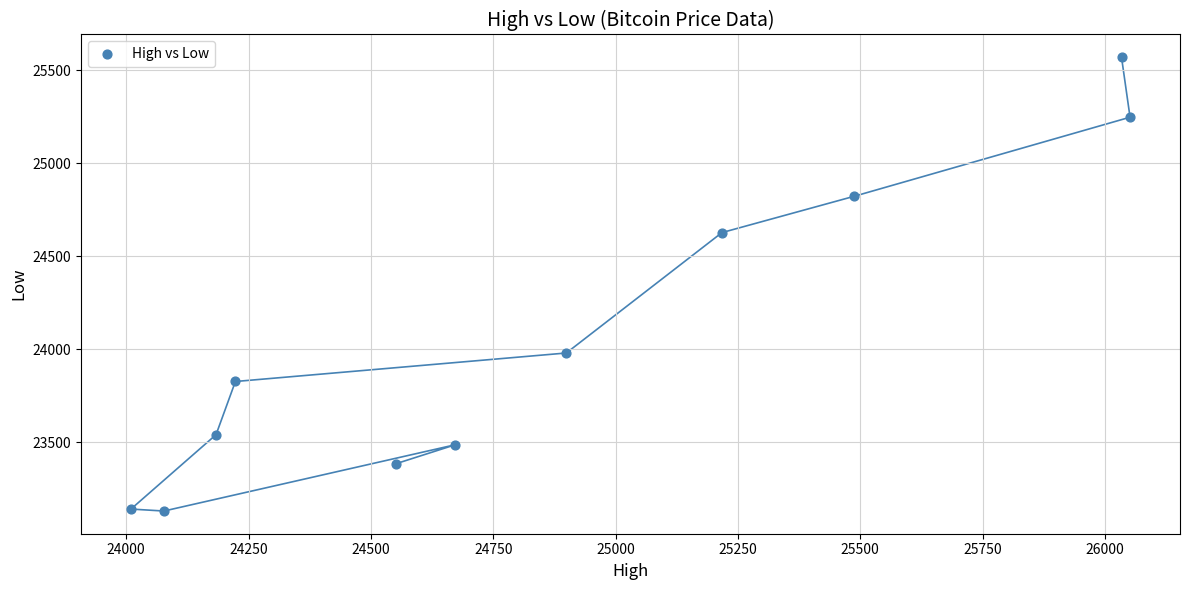

What is the average X value?

24855.1